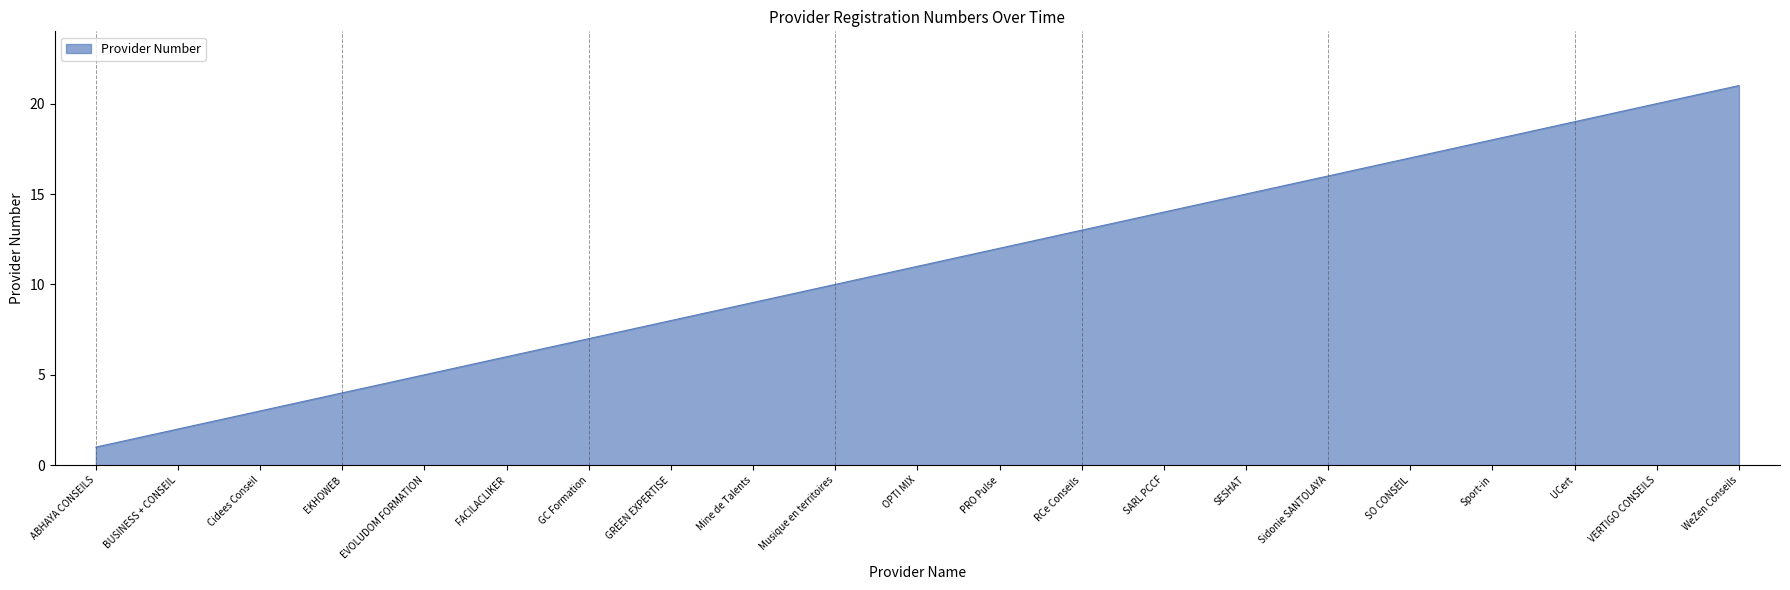

What position from the left is ABHAYA CONSEILS?

1